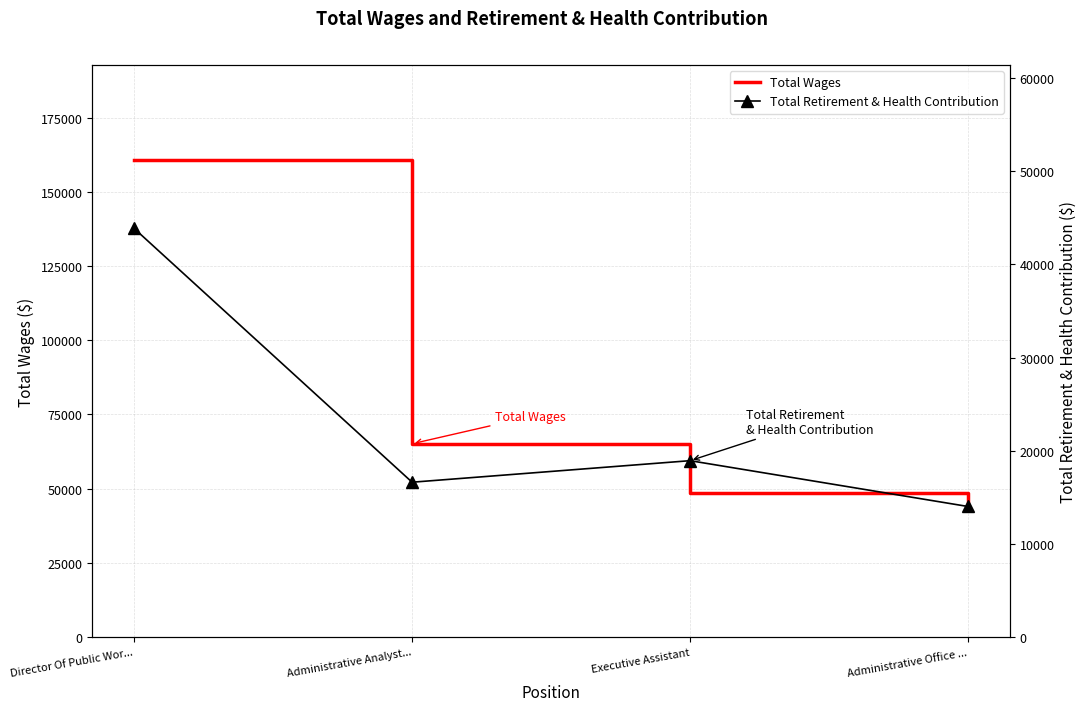

True or false: Total Retirement & Health Contribution has a value of 58084 at Director Of Public Wor....

False